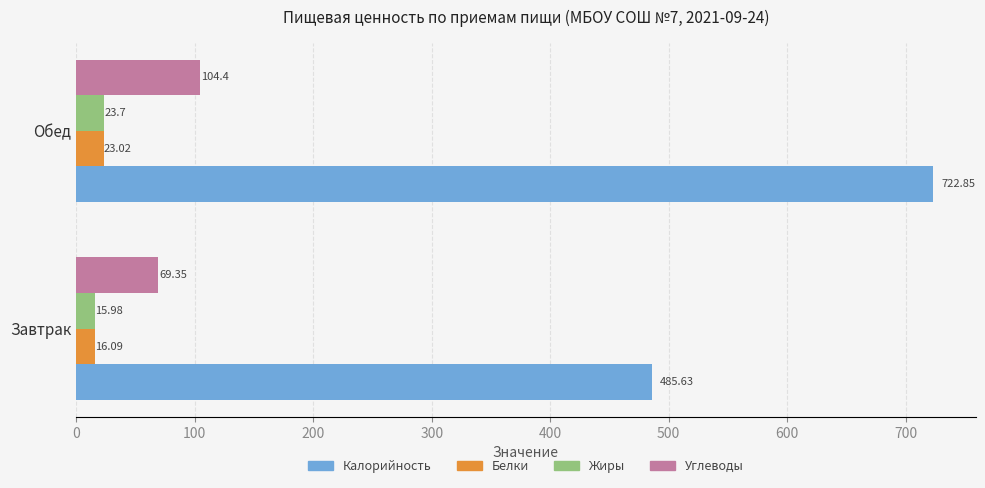

Which label corresponds to the largest value in the chart?

Обед